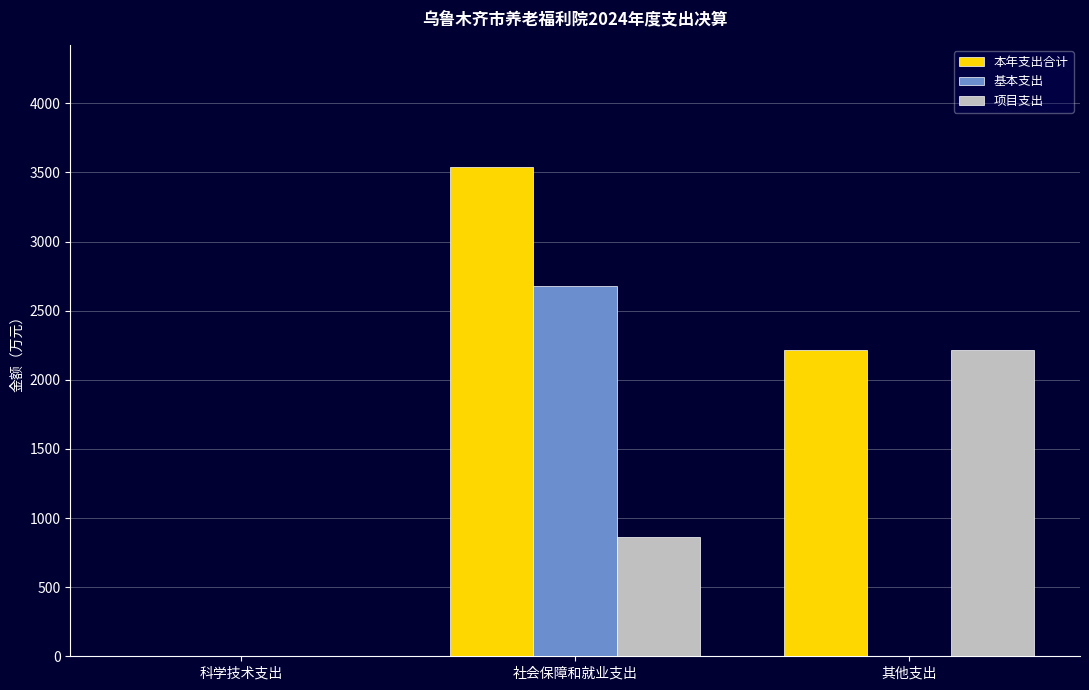

Is the value of 本年支出合计 at 社会保障和就业支出 greater than the value of 基本支出 at 科学技术支出?

Yes